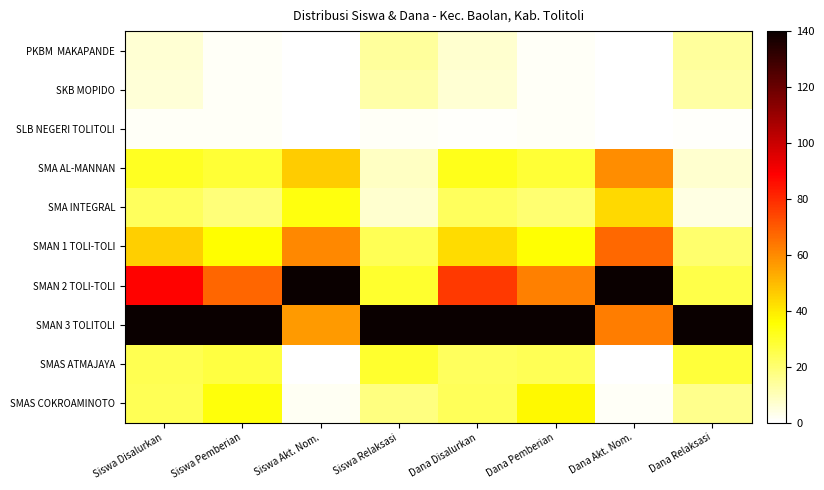

What is the total value across all series at Siswa Pemberian?

355.1